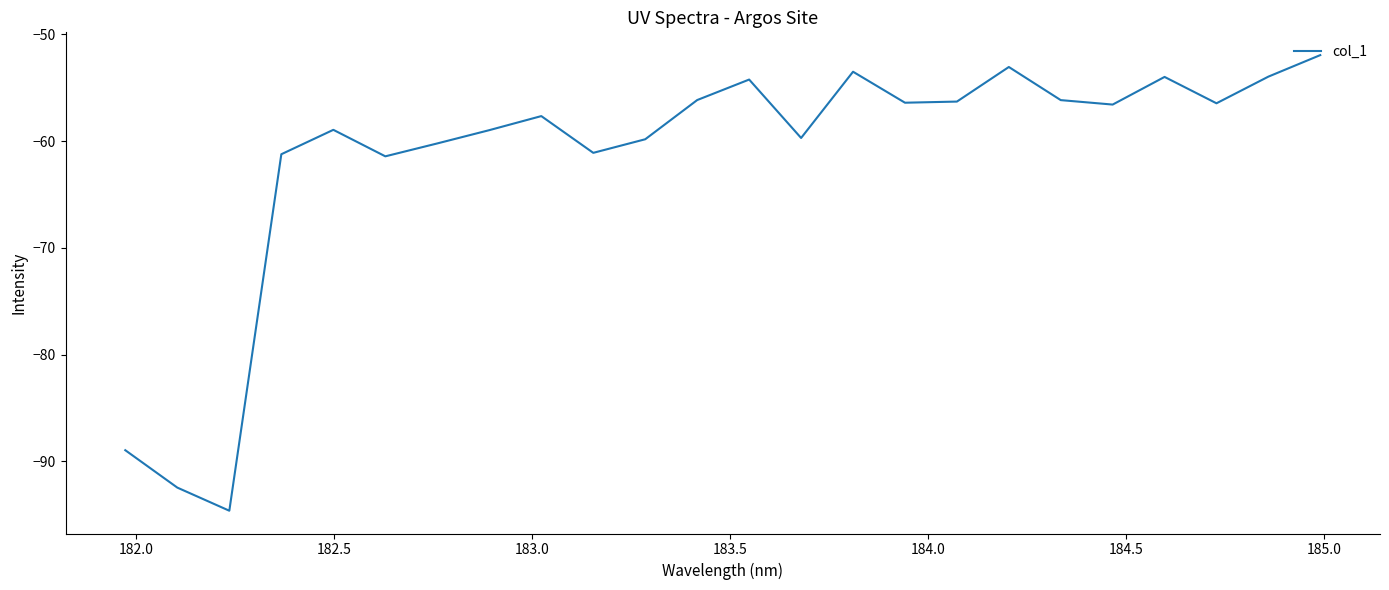

What is the minimum value shown in the chart?

-94.6